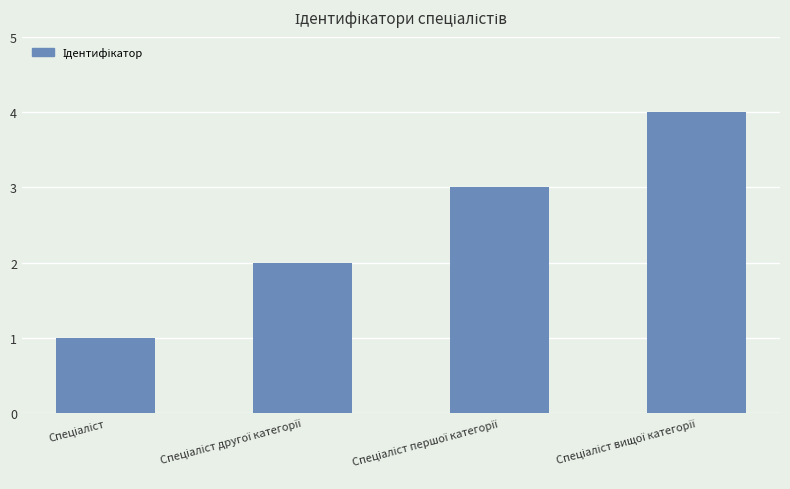

What is the maximum value shown in the chart?

4